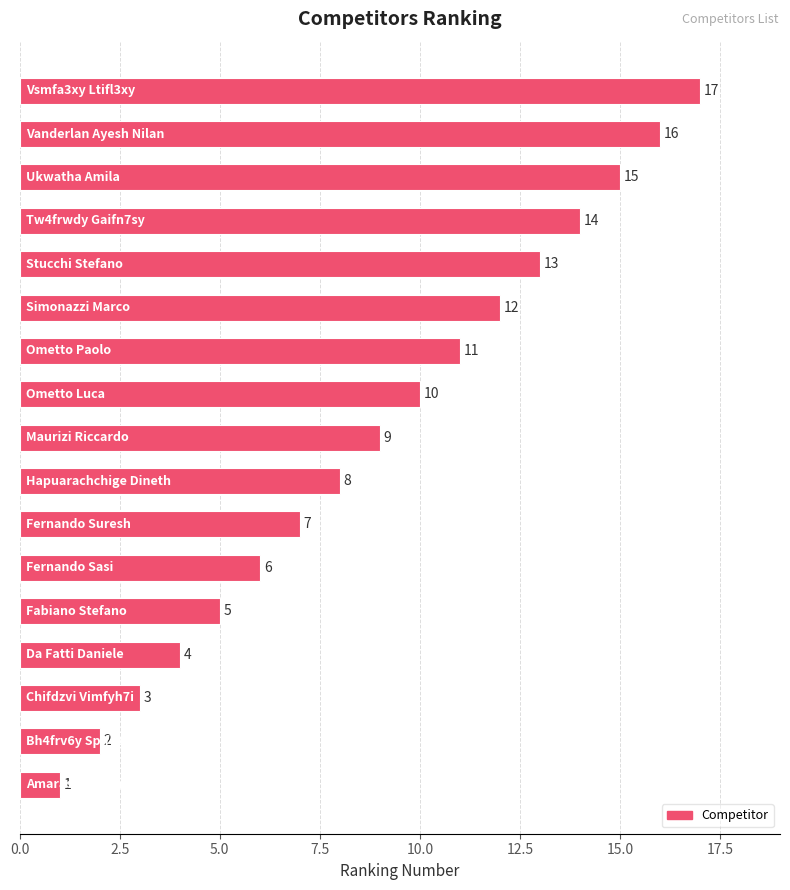

What is the maximum value shown in the chart?

17